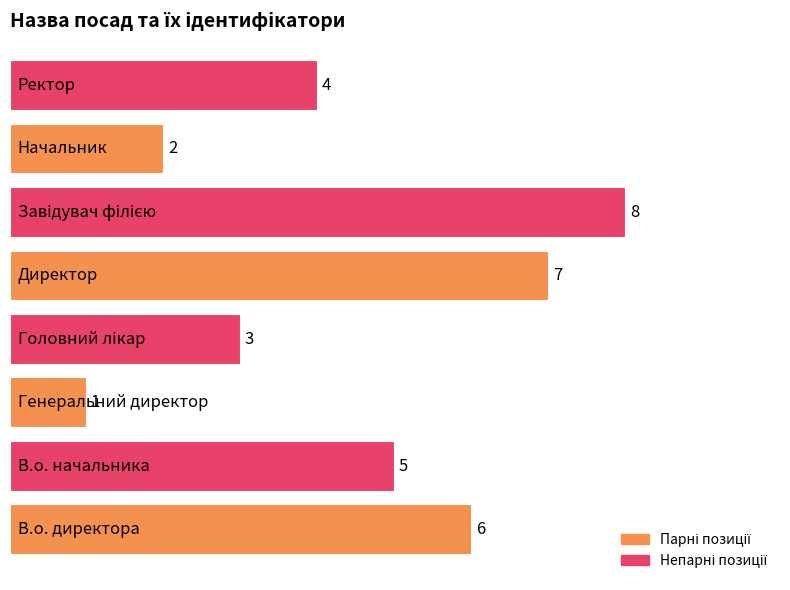

What is the maximum value shown in the chart?

8